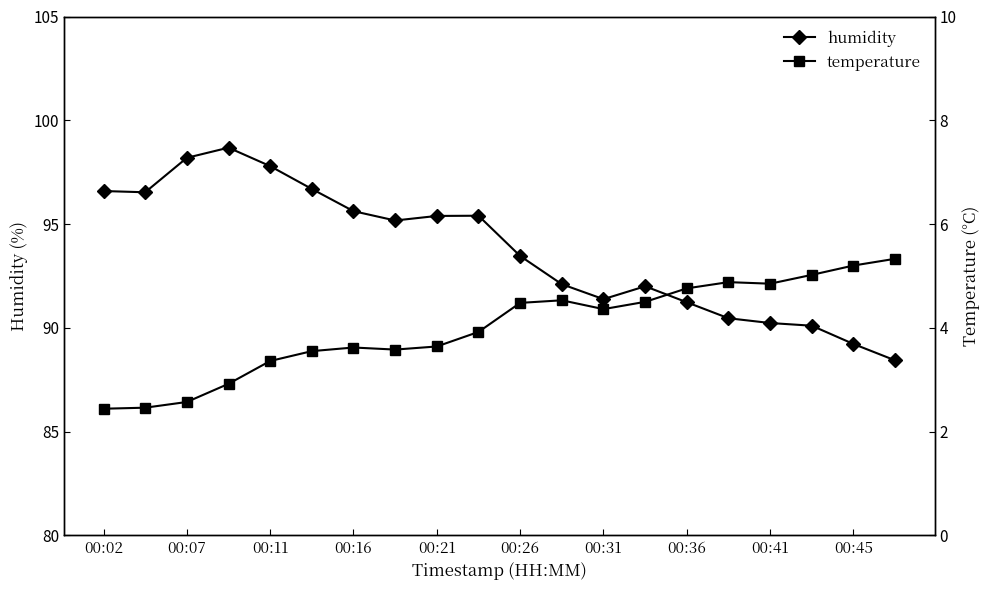

What is the lowest value of the humidity series?

88.4